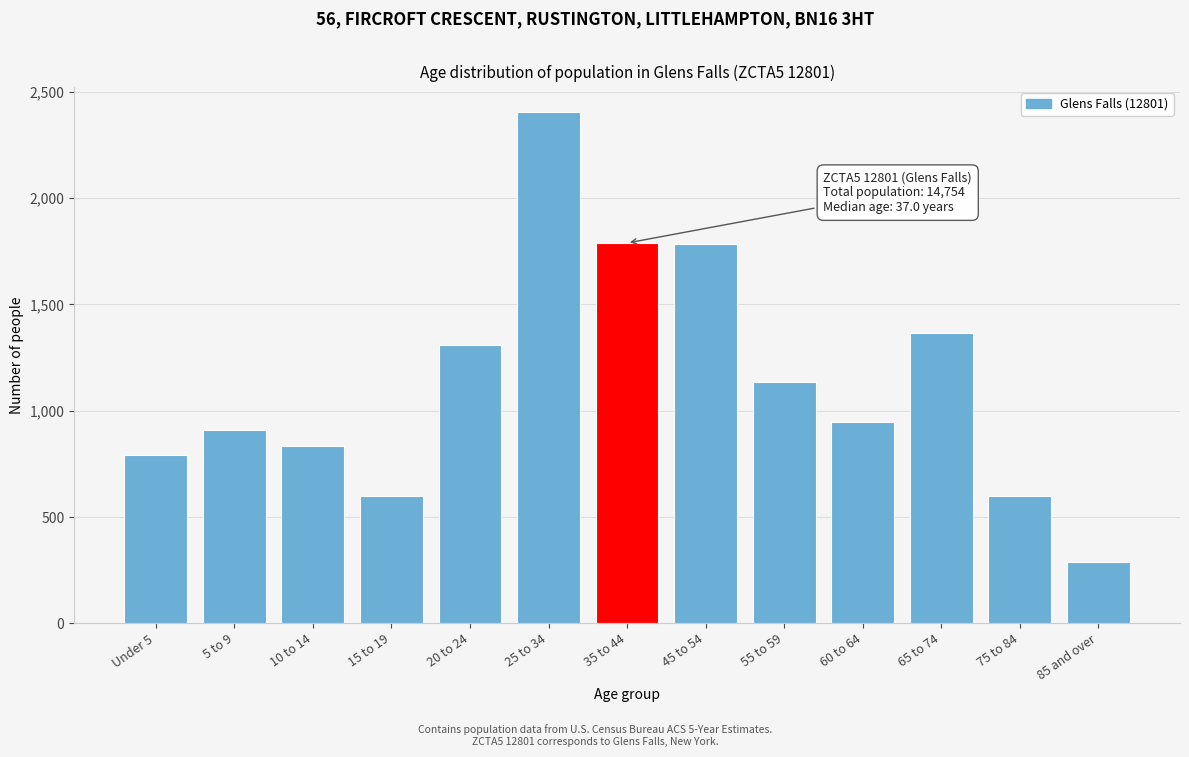

What value does the data have at 20 to 24?

1308